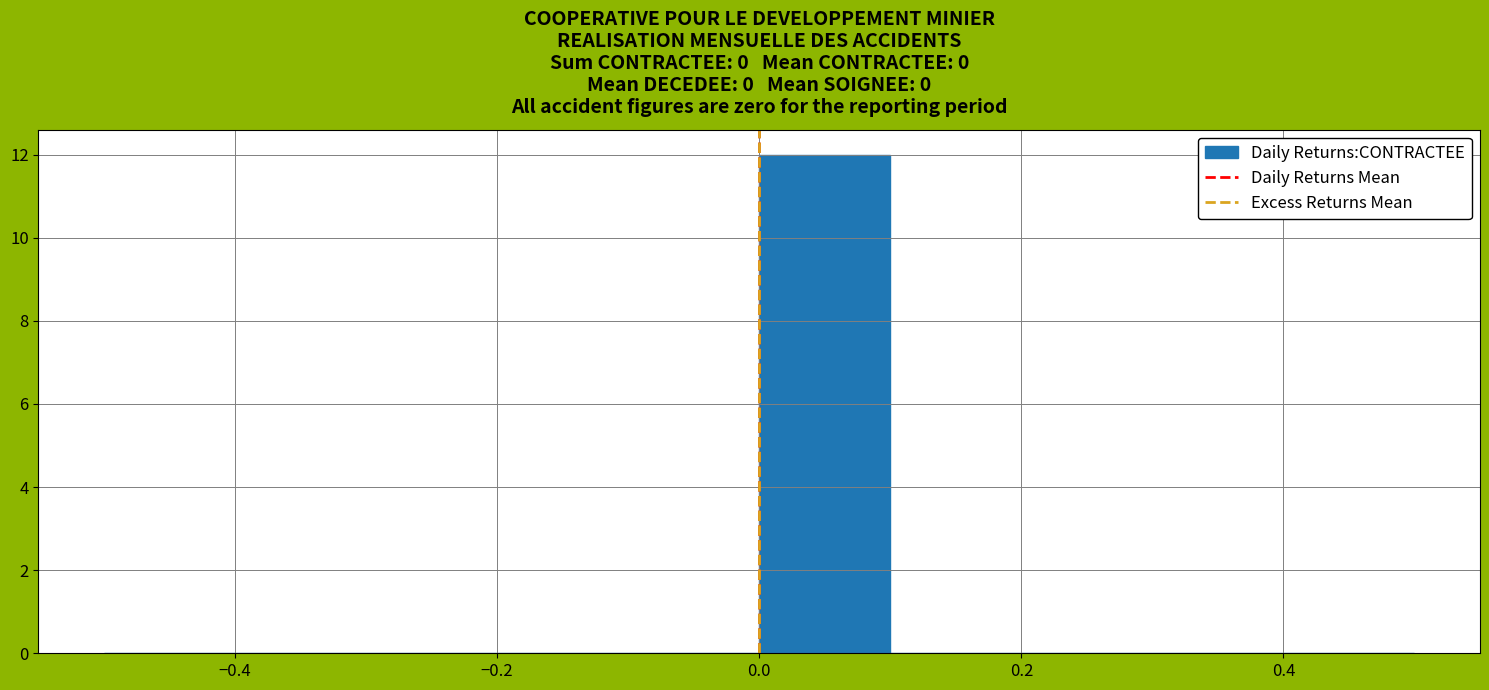

Reading left to right, list every bar in this chart as the range it spans on the x-axis followed by its height. The values are not printed on the chart, so give them approximately, as read against the axis.

-0.5 to -0.4: 0
-0.4 to -0.3: 0
-0.3 to -0.2: 0
-0.2 to -0.1: 0
-0.1 to 0.0: 0
0.0 to 0.1: 12
0.1 to 0.2: 0
0.2 to 0.3: 0
0.3 to 0.4: 0
0.4 to 0.5: 0